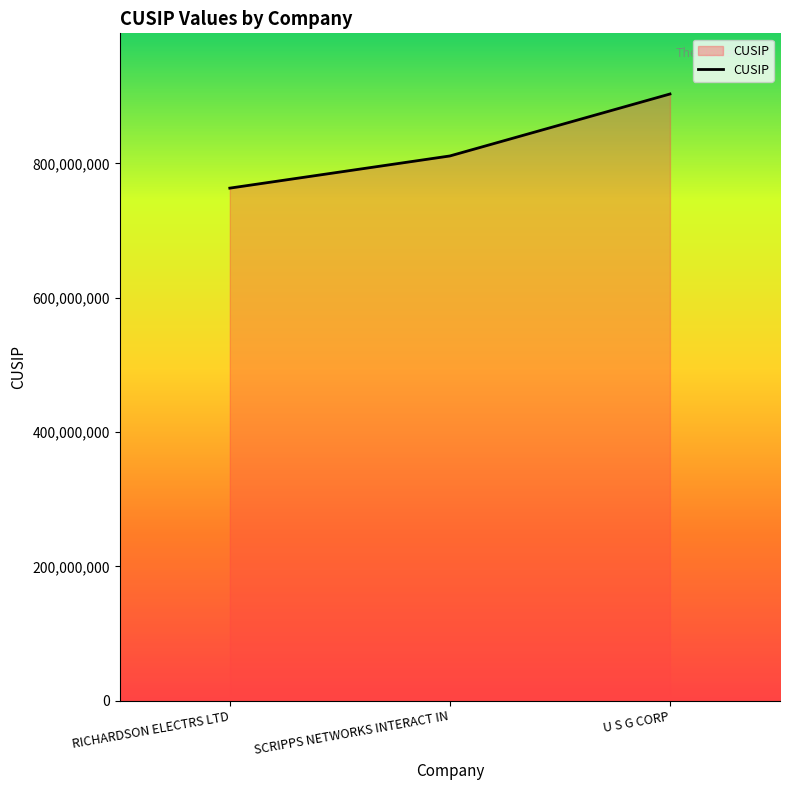

What value does the data have at SCRIPPS NETWORKS INTERACT IN?

811065101